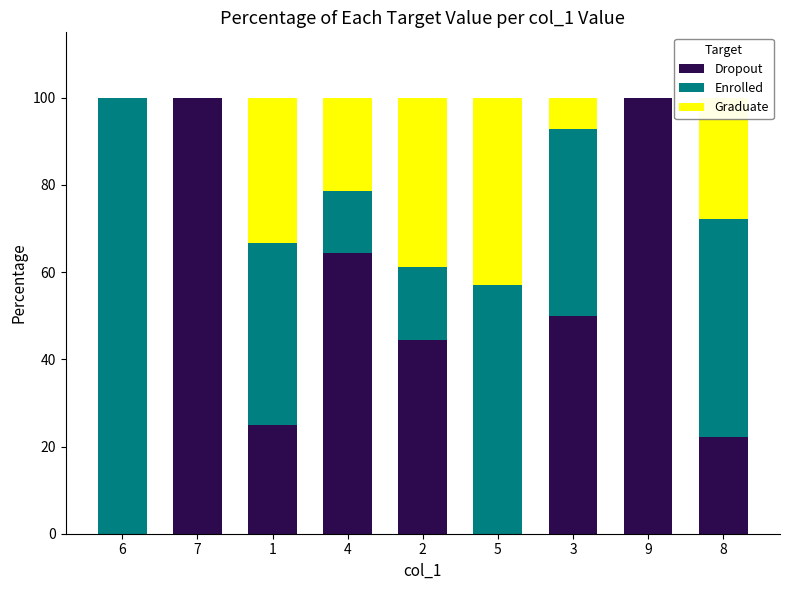

Are the bars grouped side by side (vs. stacked)?

No